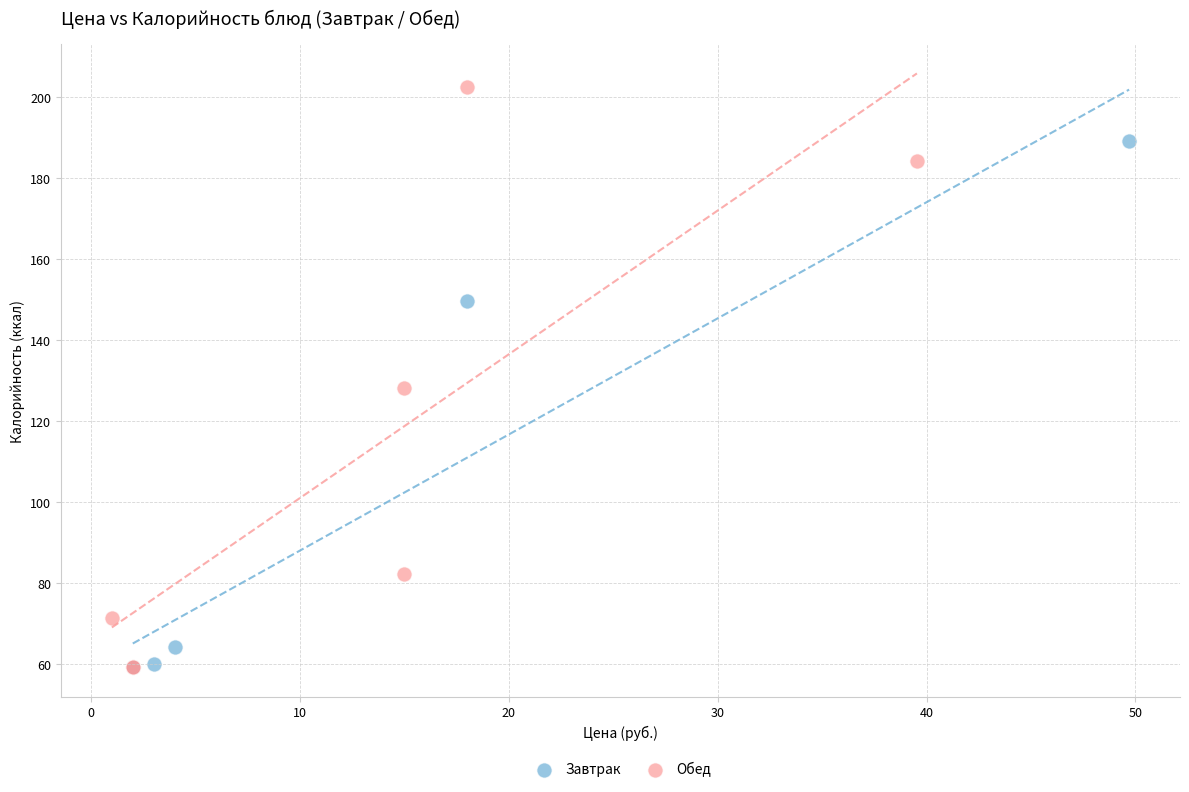

Which series has the largest Y range (max minus min)?

Обед